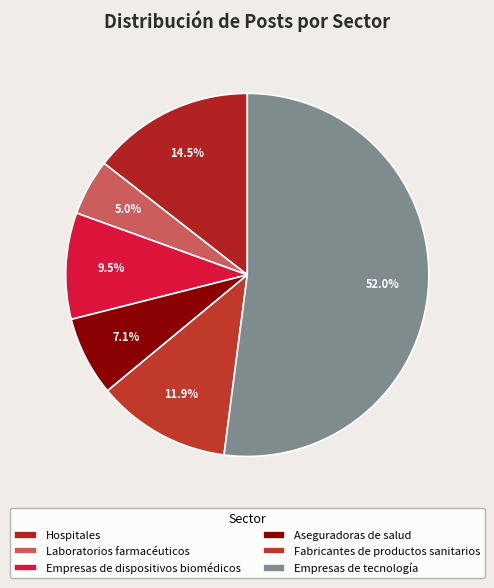

True or false: Empresas de tecnología accounts for 39% of the total.

False